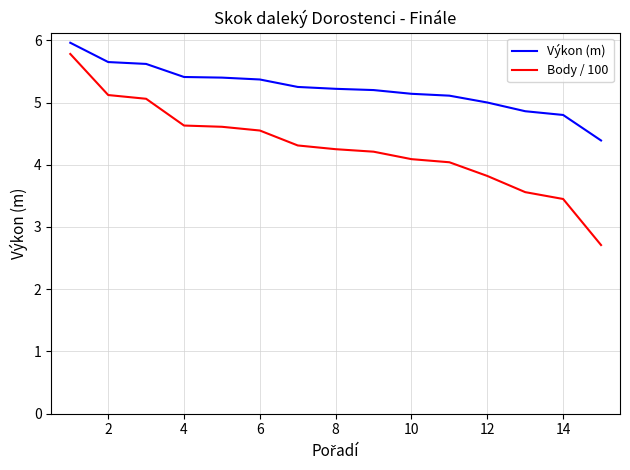

True or false: Výkon (m) and Body / 100 cross at least once.

False